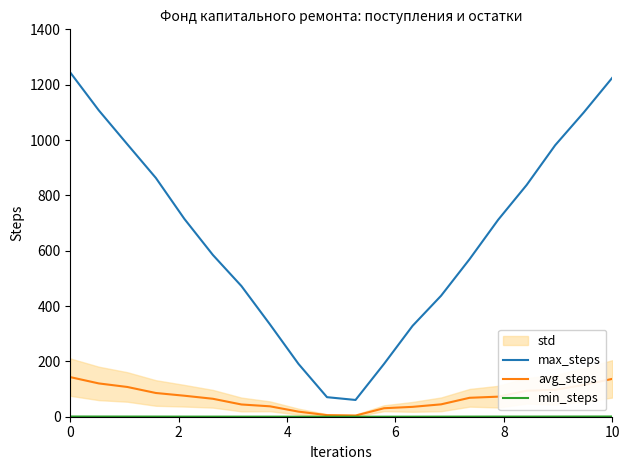

Reading left to right, extract all data points from this chart.

max_steps: 1243.9	1107.2	984.6	863.0	715.0	584.5	472.3	333.7	190.9	70.6	60.6	191.0	328.5	437.3	569.6	711.7	837.6	981.3	1099.5	1224.9
avg_steps: 143.1	120.3	107.5	85.8	75.9	64.9	44.3	37.6	18.4	5.7	4.1	30.7	35.7	44.7	68.4	72.5	93.9	97.4	114.8	136.7
min_steps: 0.7	0.6	0.6	0.5	0.3	0.3	0.2	0.2	0.1	0.0	0.1	0.1	0.2	0.3	0.4	0.5	0.4	0.5	0.7	0.8